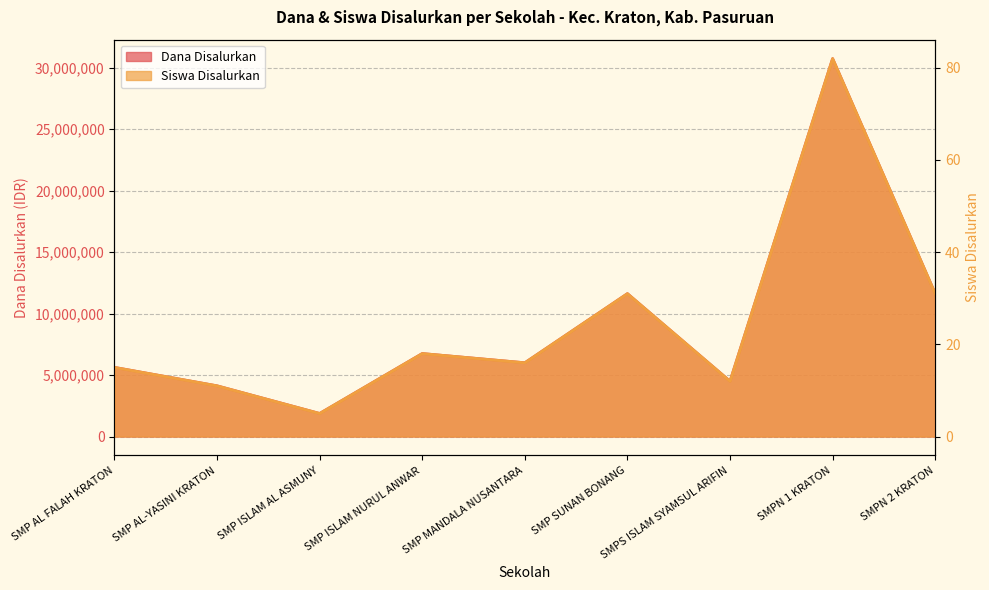

Reading right to left, what are all the values shown in this chart?

Dana Disalurkan: 11625000	30750000	4500000	11625000	6000000	6750000	1875000	4125000	5625000
Siswa Disalurkan: 31	82	12	31	16	18	5	11	15